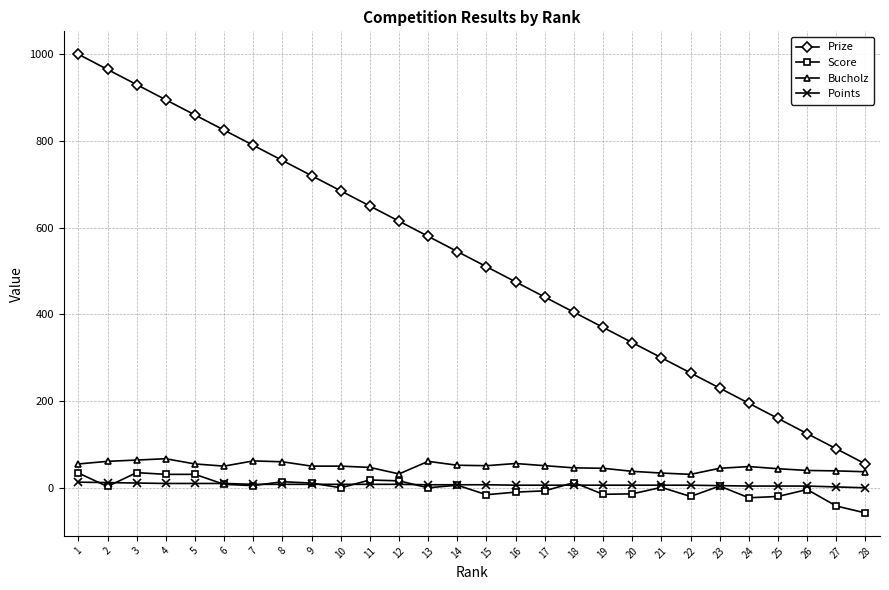

List the labels in order of Prize value, smallest first.

28, 27, 26, 25, 24, 23, 22, 21, 20, 19, 18, 17, 16, 15, 14, 13, 12, 11, 10, 9, 8, 7, 6, 5, 4, 3, 2, 1